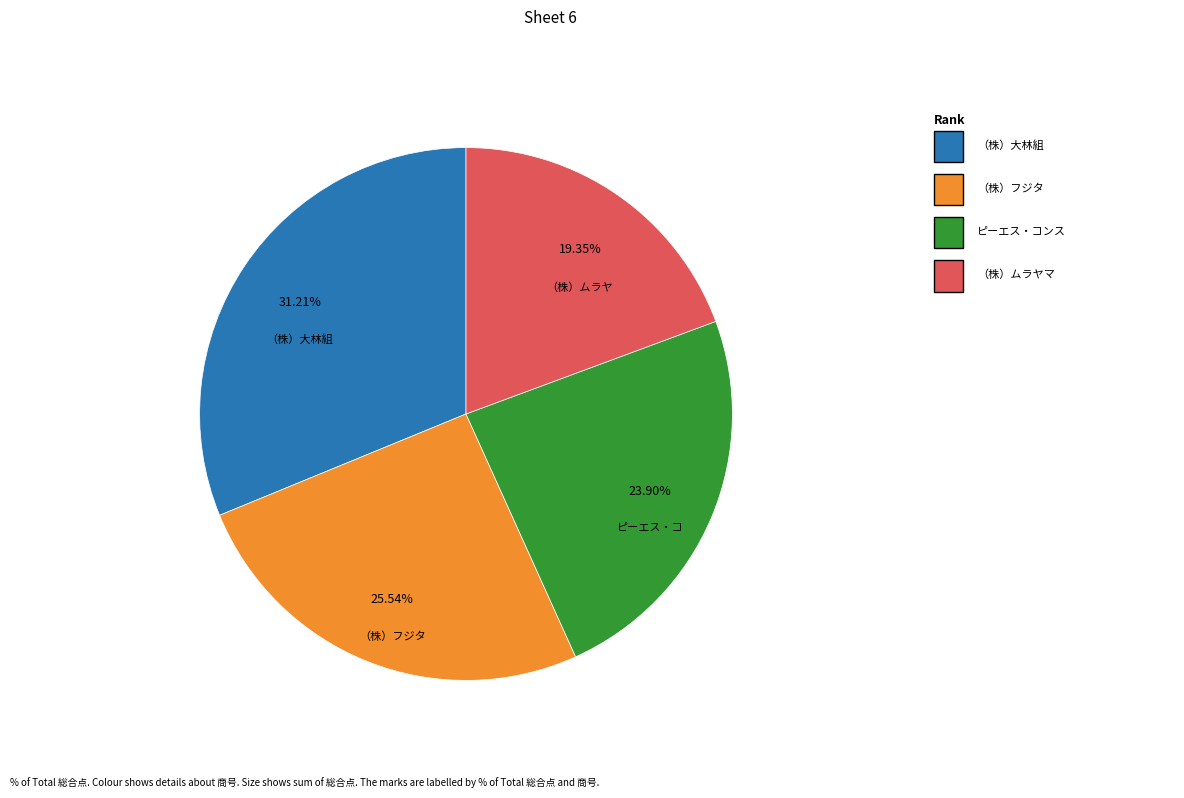

Is there a majority slice in this chart?

No